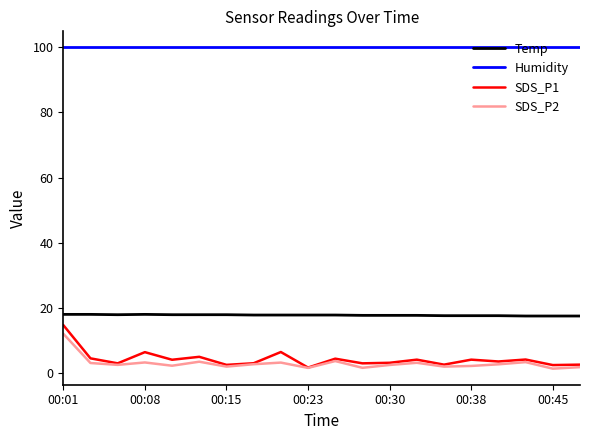

True or false: Humidity and SDS_P2 cross at least once.

False